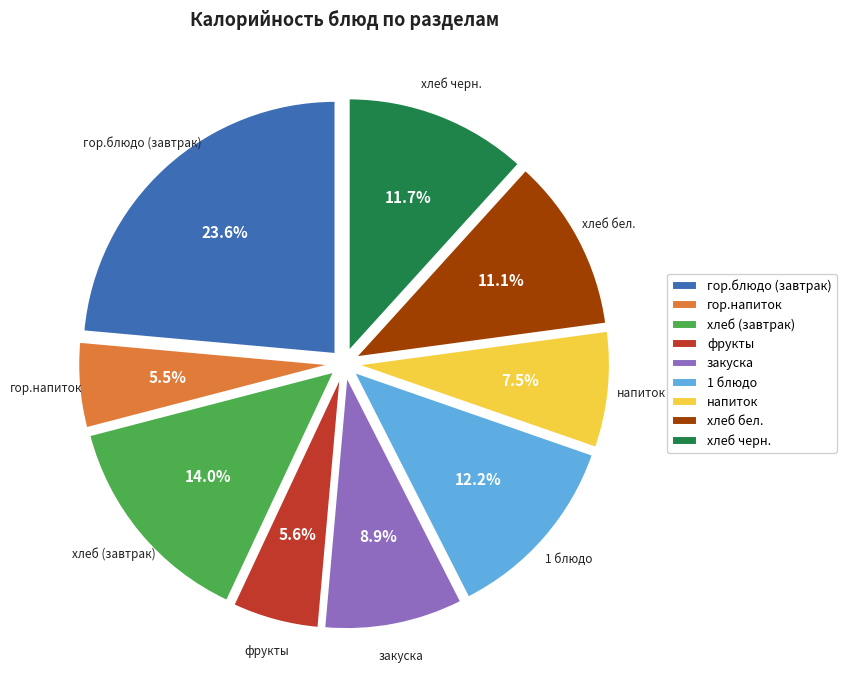

Is it true that закуска is 9% of the pie?

True